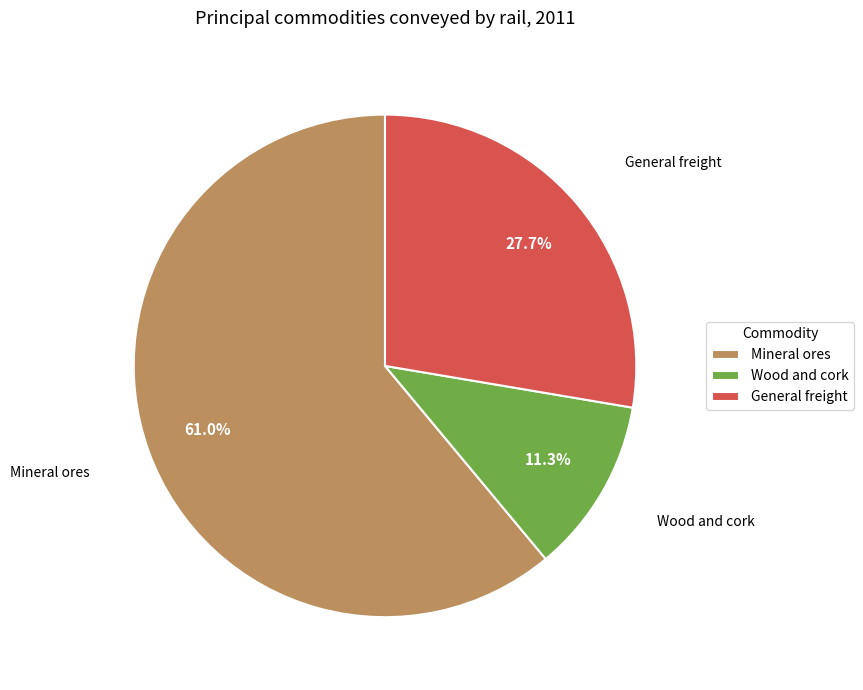

To the nearest percent, what is the average slice percentage?

33%